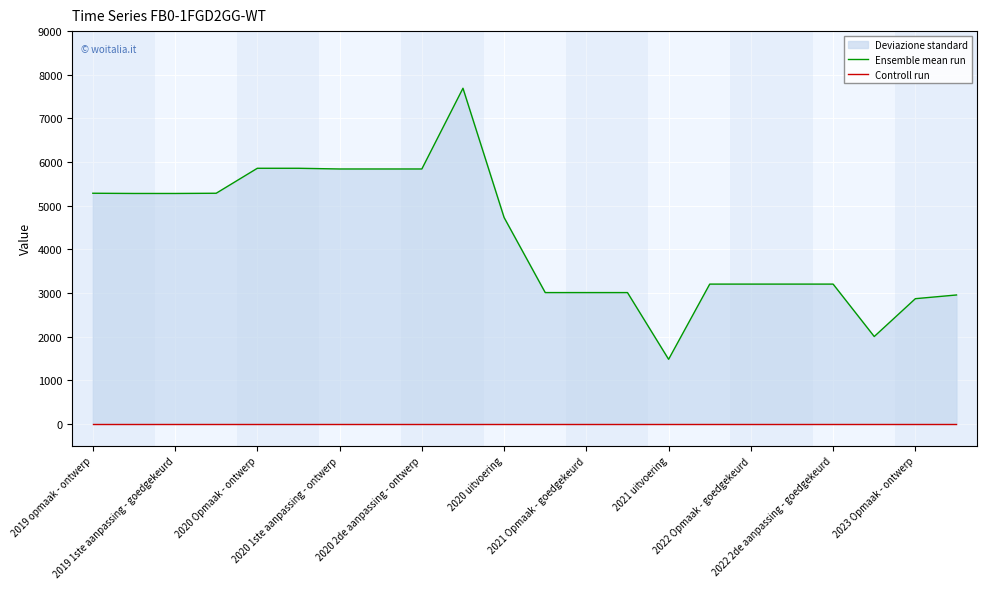

Is this an area chart (filled region under the line)?

No